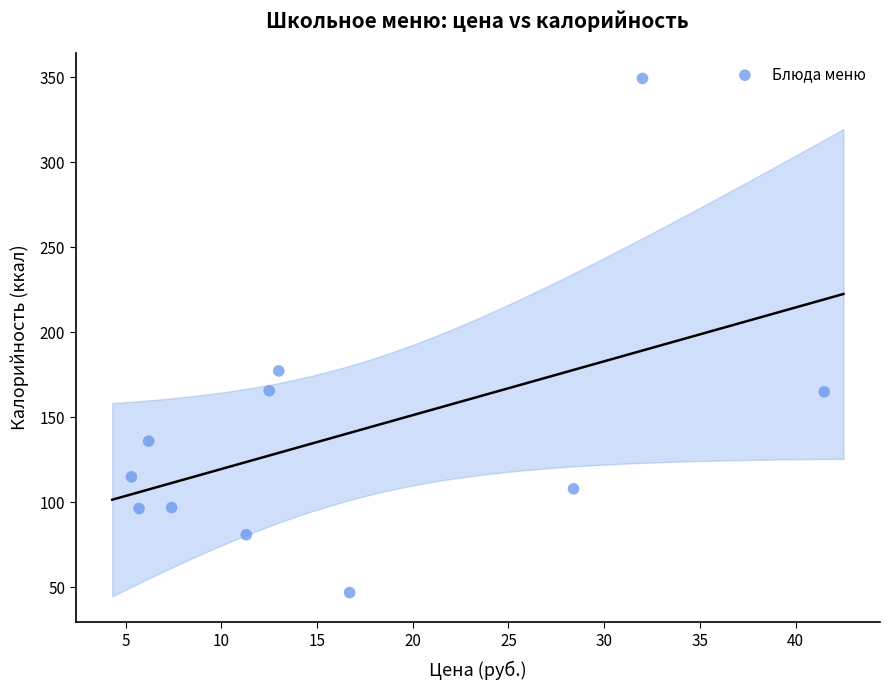

What is the average X value?

16.4